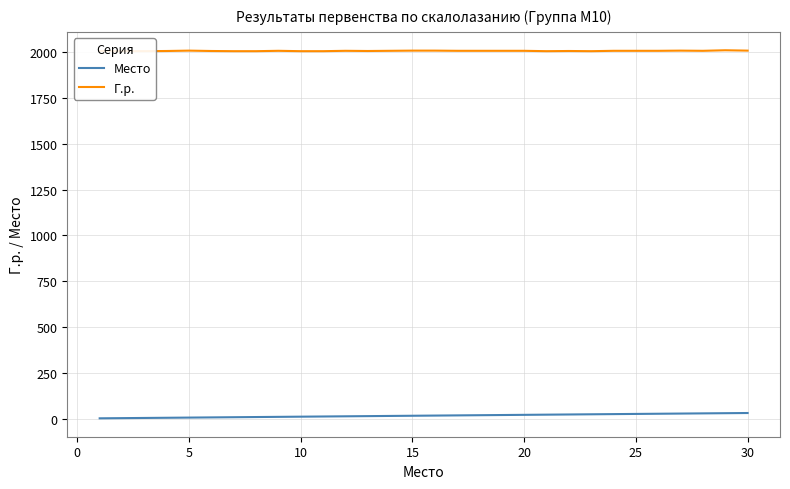

What is the smallest value displayed?

1